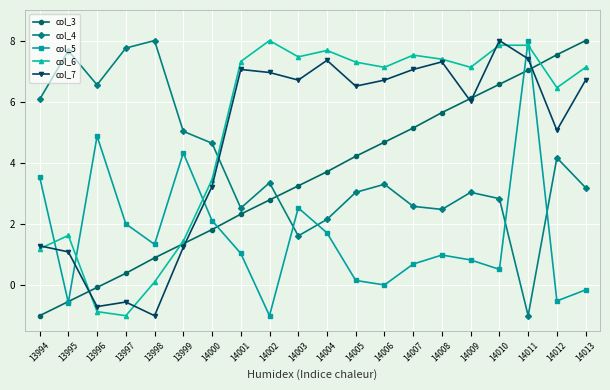

The value of col_6 at 14004 is 7.7. True or false?

True